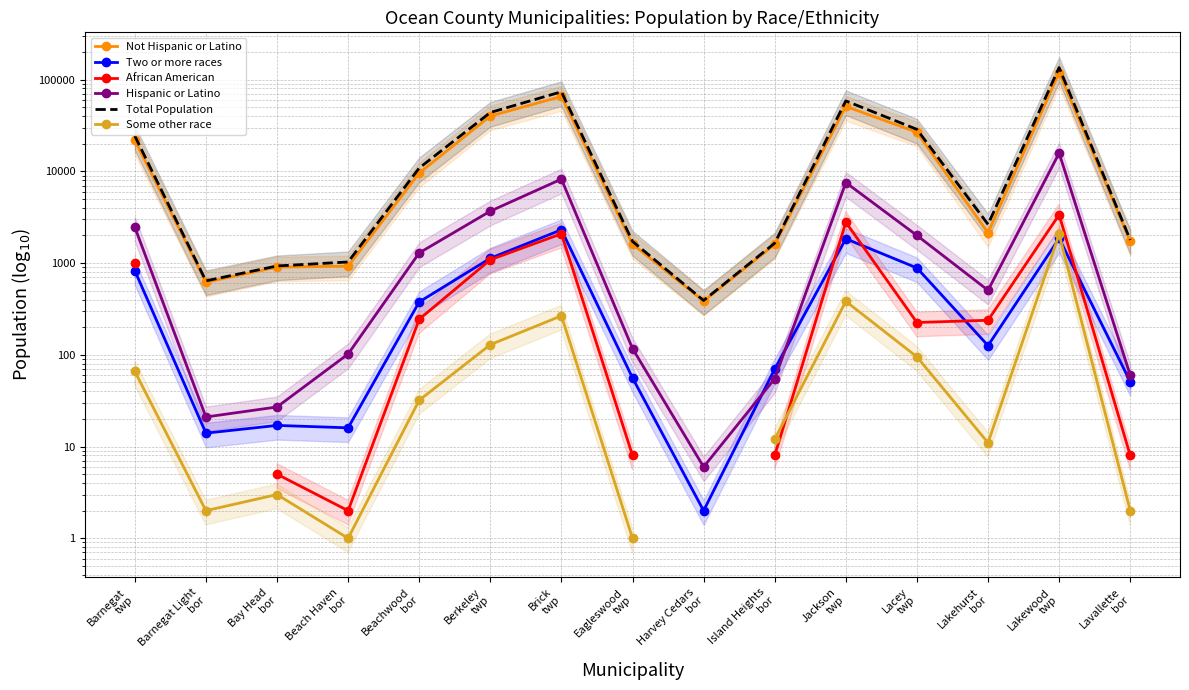

True or false: Total Population and Hispanic or Latino cross at least once.

False